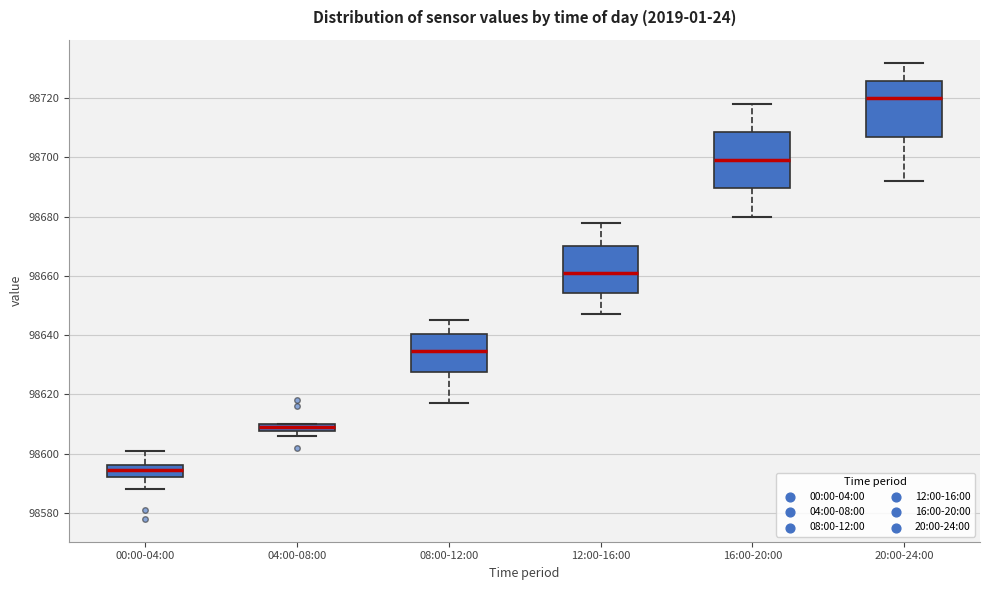

Where does the lower whisker of the box for 20:00-24:00 end on the y-axis? The values are not printed on the chart, so give them approximately, as read against the axis.

98692